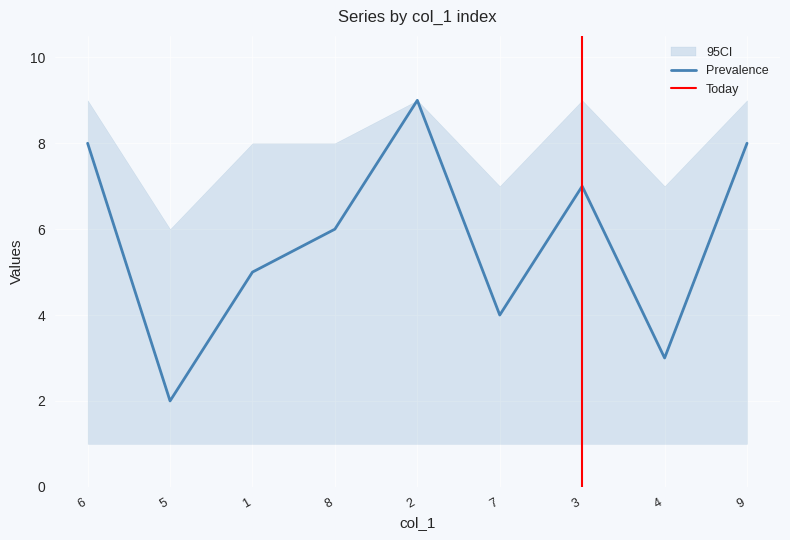

In col_8, how many points are lower than both neighbors (excluding endpoints)?

3